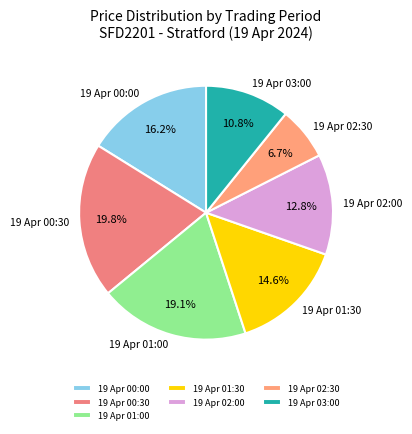

To the nearest percent, what percentage of the pie is 19 Apr 03:00?

11%